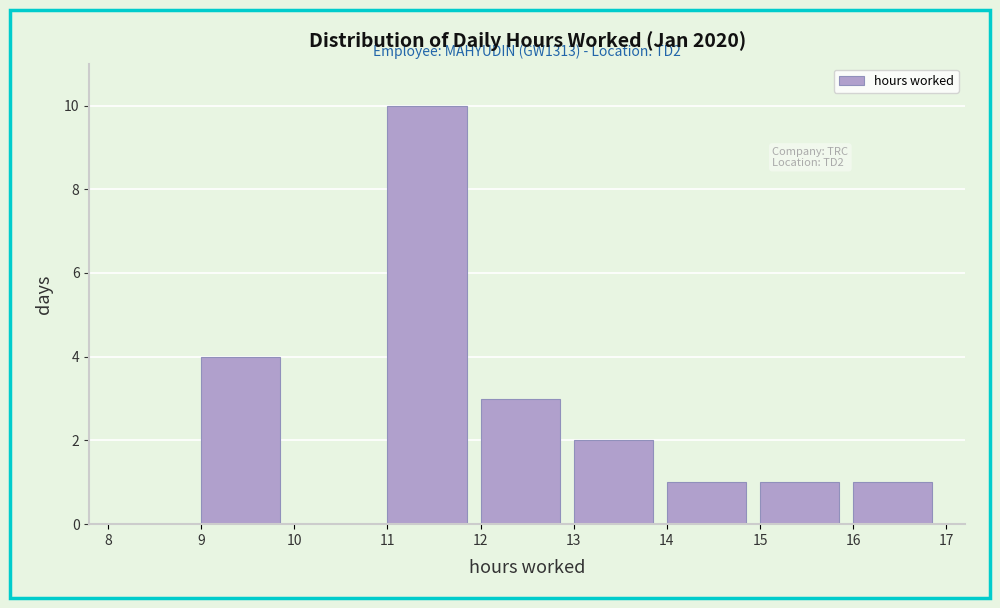

Over which range of the x-axis is the bar tallest?

11 to 12